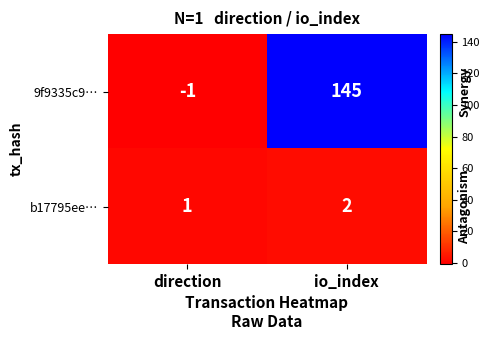

What is the minimum value shown in the chart?

-1